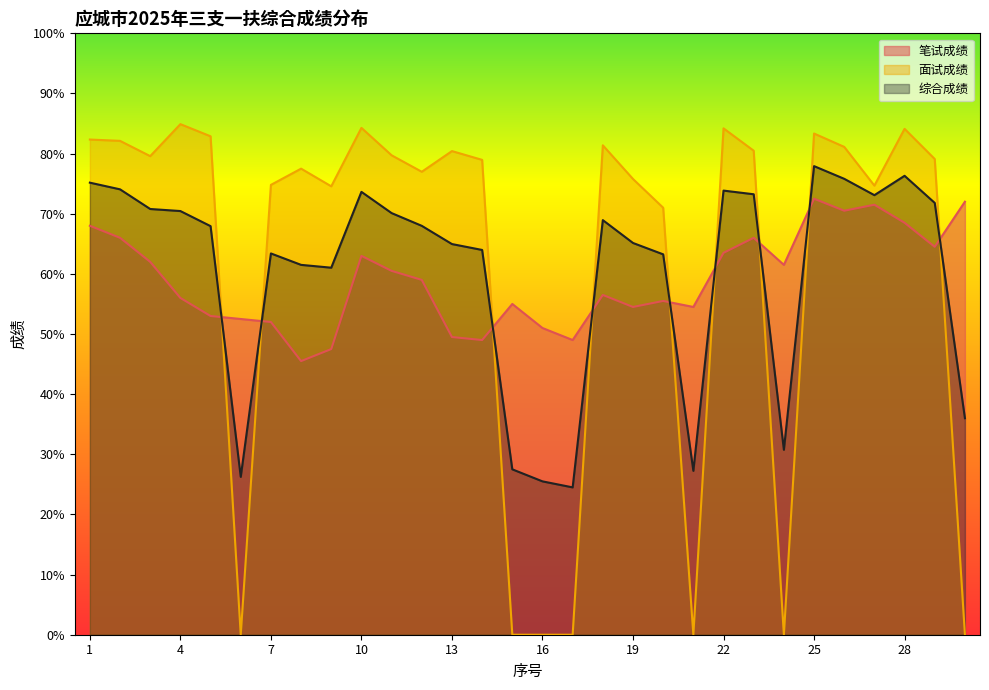

Reading right to left, transcribe all the data shown in this chart.

笔试成绩: 30=72.0	29=64.5	28=68.5	27=71.5	26=70.5	25=72.5	24=61.5	23=66.0	22=63.5	21=54.5	20=55.5	19=54.5	18=56.5	17=49.0	16=51.0	15=55.0	14=49.0	13=49.5	12=59.0	11=60.5	10=63.0	9=47.5	8=45.5	7=52.0	6=52.5	5=53.0	4=56.0	3=62.0	2=66.0	1=68.0
面试成绩: 30=0.0	29=79.1	28=84.1	27=74.7	26=81.1	25=83.3	24=0.0	23=80.5	22=84.2	21=0.0	20=71.0	19=75.8	18=81.4	17=0.0	16=0.0	15=0.0	14=79.0	13=80.4	12=77.0	11=79.7	10=84.3	9=74.6	8=77.5	7=74.8	6=0.0	5=82.9	4=84.9	3=79.6	2=82.1	1=82.3
综合成绩: 30=36.0	29=71.8	28=76.3	27=73.1	26=75.8	25=77.9	24=30.8	23=73.2	22=73.8	21=27.2	20=63.2	19=65.1	18=68.9	17=24.5	16=25.5	15=27.5	14=64.0	13=65.0	12=68.0	11=70.1	10=73.6	9=61.0	8=61.5	7=63.4	6=26.2	5=67.9	4=70.5	3=70.8	2=74.1	1=75.2